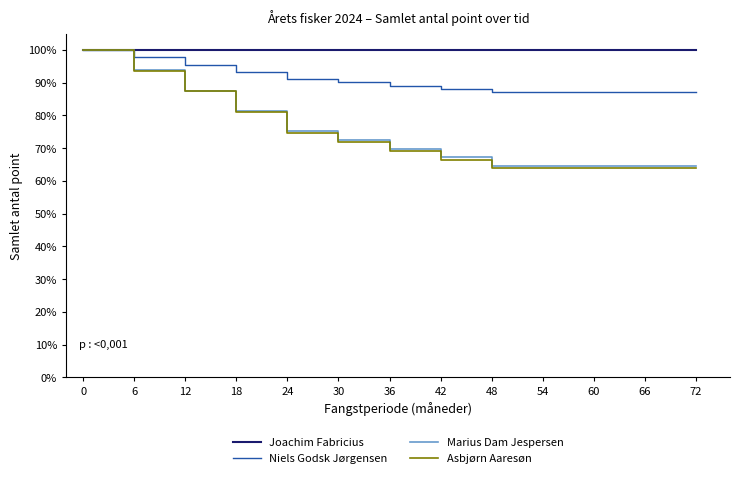

Reading right to left, what are all the values shown in this chart?

Joachim Fabricius: 100.0	100.0	100.0	100.0	100.0	100.0	100.0	100.0	100.0	100.0	100.0	100.0	100.0
Niels Godsk Jørgensen: 87.2	87.2	87.2	87.2	87.2	88.2	89.1	90.1	91.1	93.3	95.5	97.8	100.0
Marius Dam Jespersen: 64.5	64.5	64.5	64.5	64.5	67.2	69.9	72.5	75.2	81.4	87.6	93.8	100.0
Asbjørn Aaresøn: 63.8	63.8	63.8	63.8	63.8	66.5	69.3	72.0	74.7	81.0	87.3	93.7	100.0